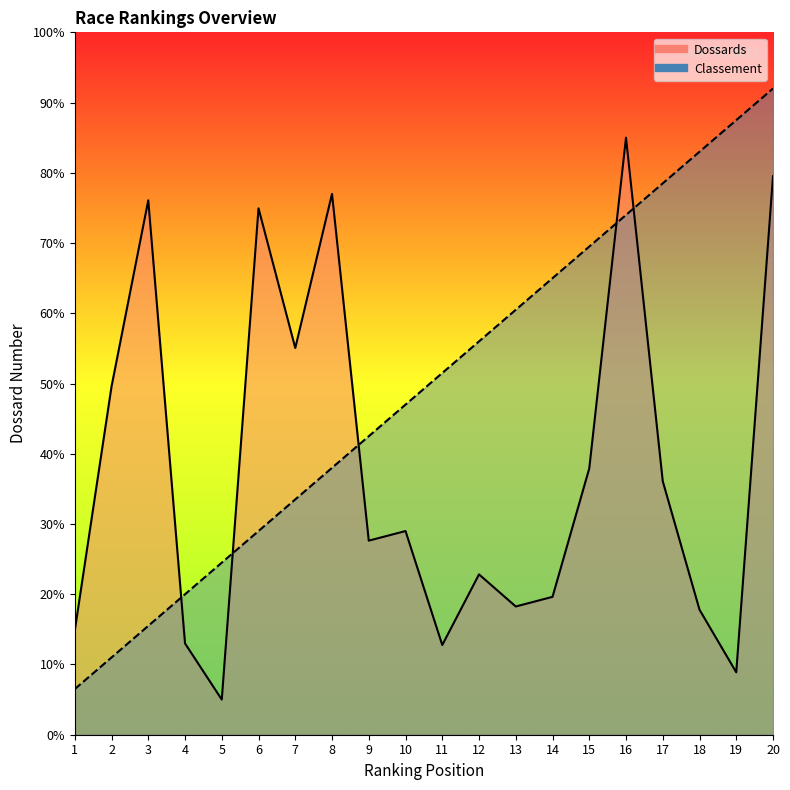

Which category has the lowest value across all series?

5